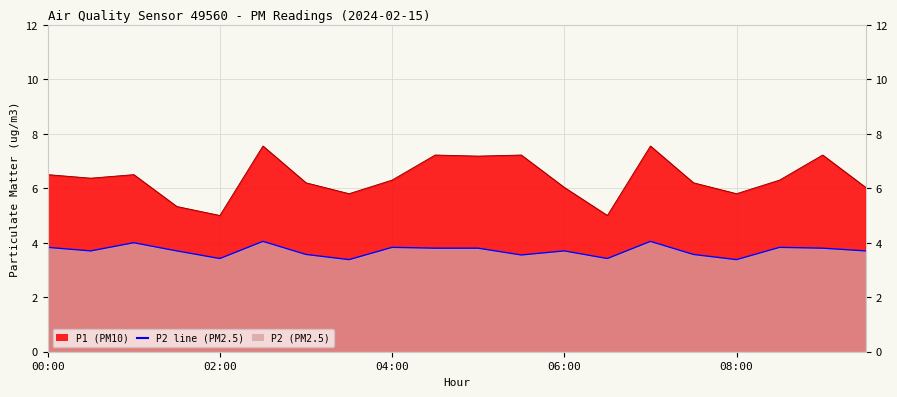

What is the ratio of the value at 02:00 to the value at 00:00?

0.9